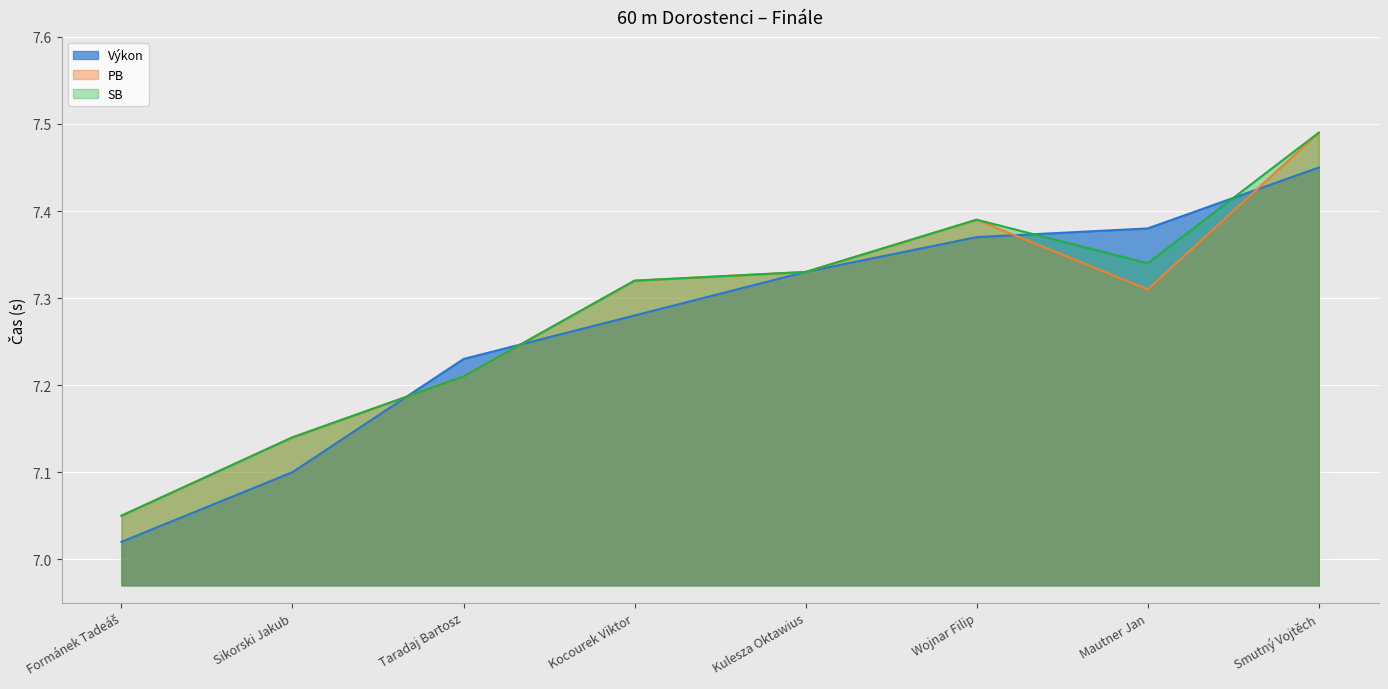

What is the label of the 1st point from the right?

Smutný Vojtěch